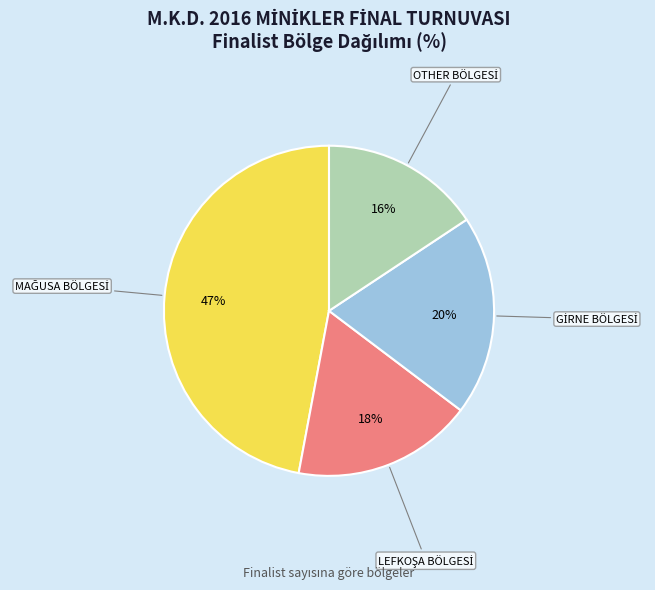

Does any single category account for the majority?

No